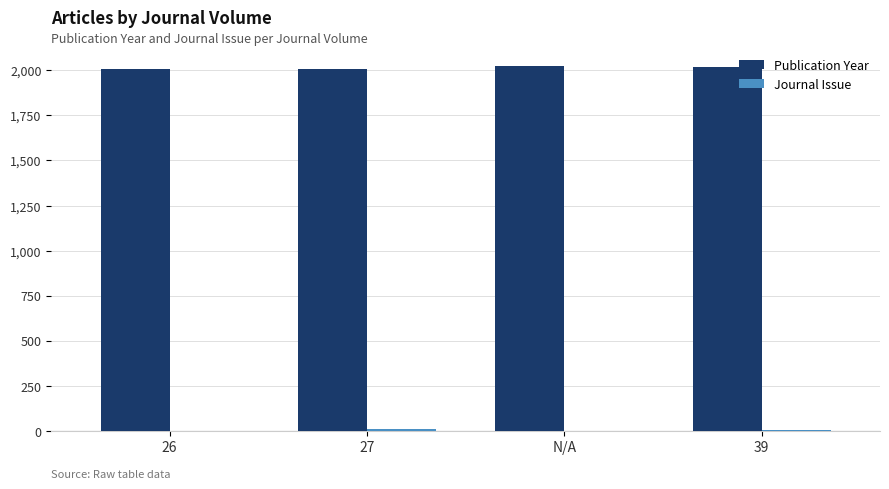

The value of Publication Year at 39 is 2018. True or false?

True